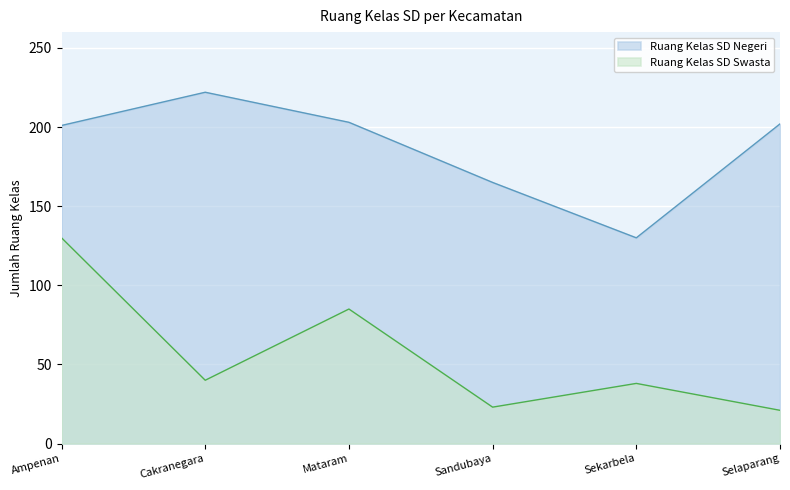

Reading left to right, list all the values displayed in this chart.

Ruang Kelas SD Negeri: 201	222	203	165	130	202
Ruang Kelas SD Swasta: 130	40	85	23	38	21